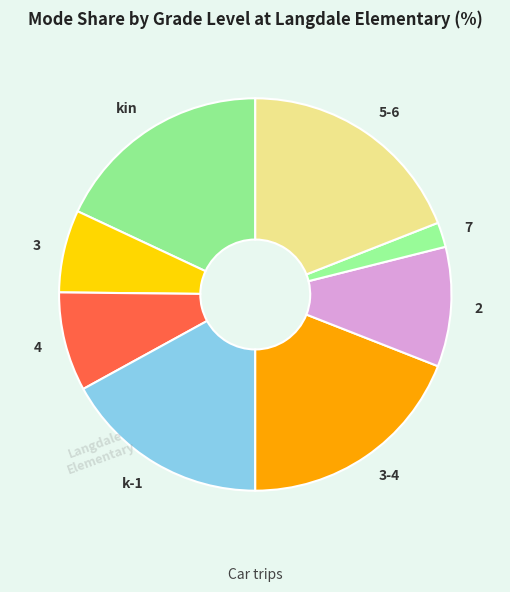

True or false: kin accounts for 11% of the total.

False